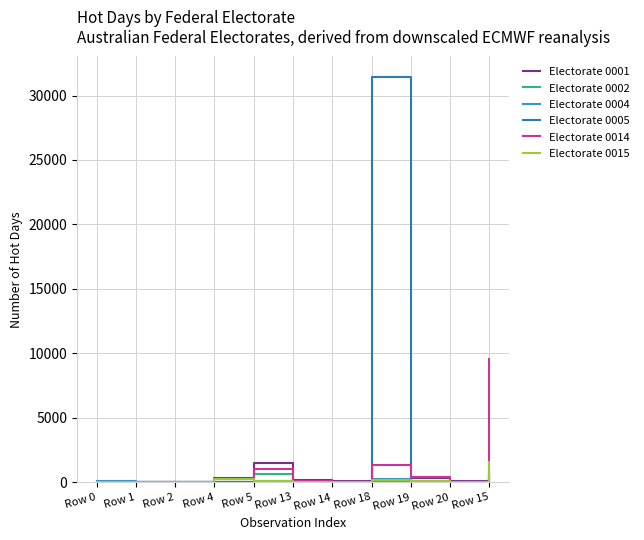

At Row 19, list the series in order from smallest to largest.

Electorate 0002, Electorate 0004, Electorate 0005, Electorate 0015, Electorate 0001, Electorate 0014